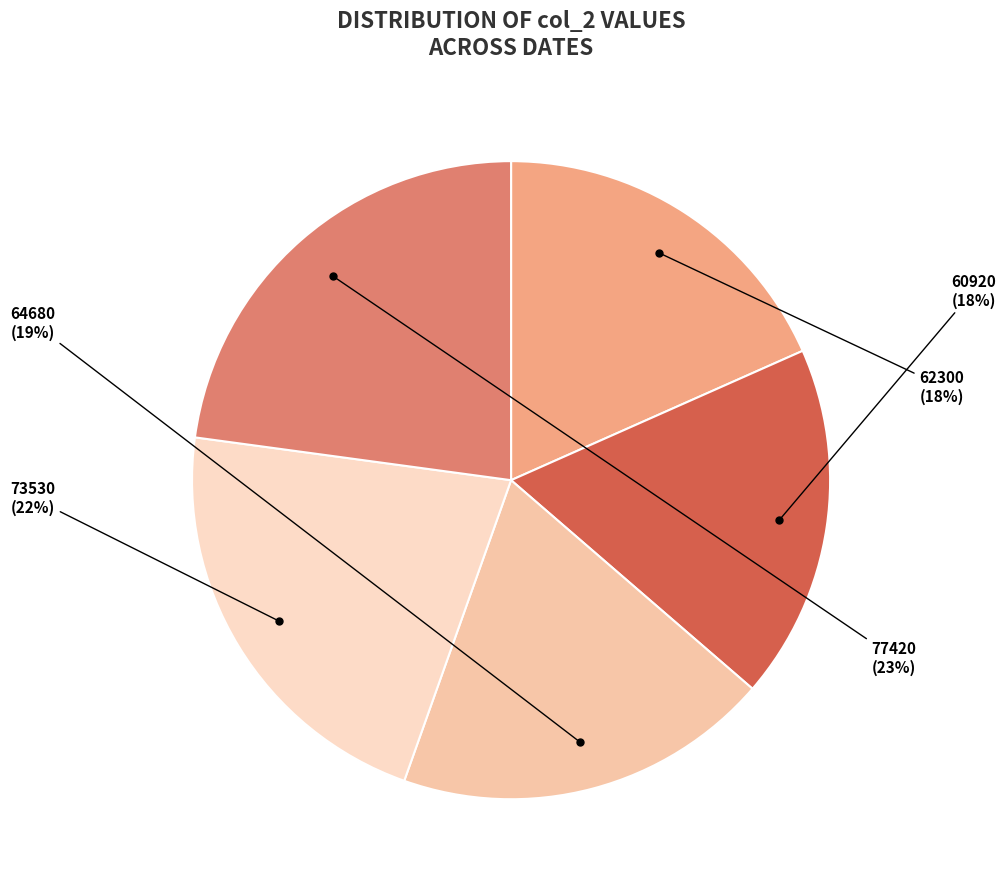

Is there a majority slice in this chart?

No